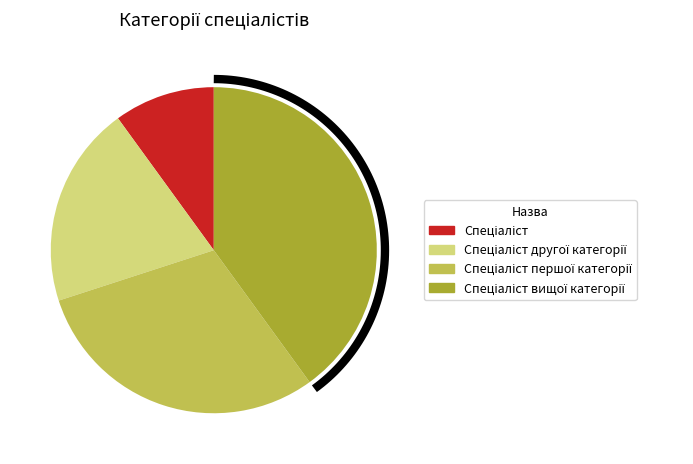

How many slices are in this pie chart?

4